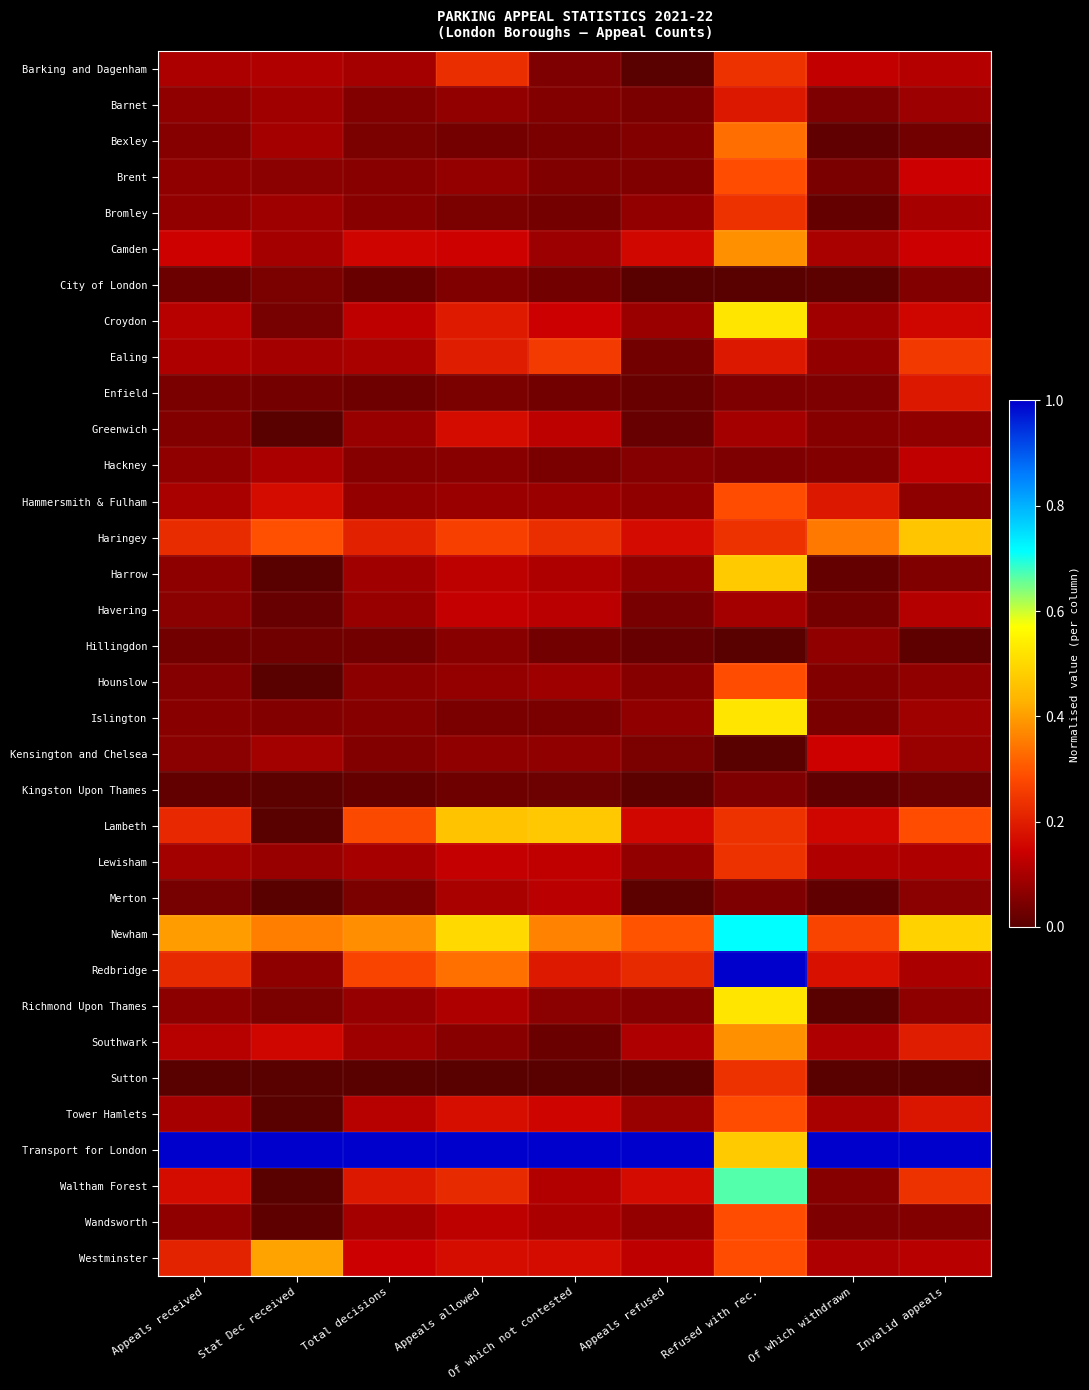

At how many categories does at least one series exceed 0?

9